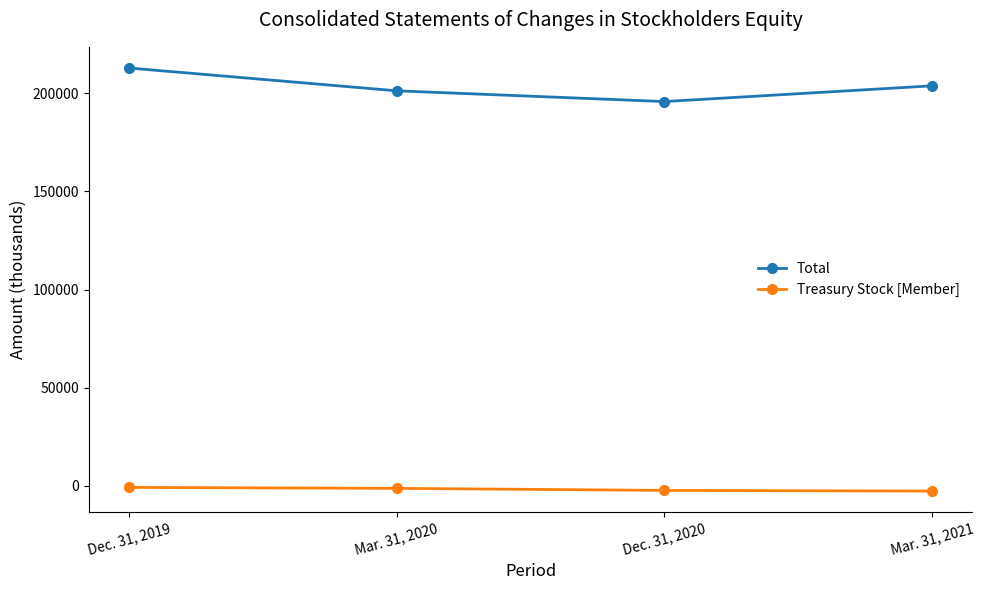

The value of Total at Mar. 31, 2021 is 277306. True or false?

False